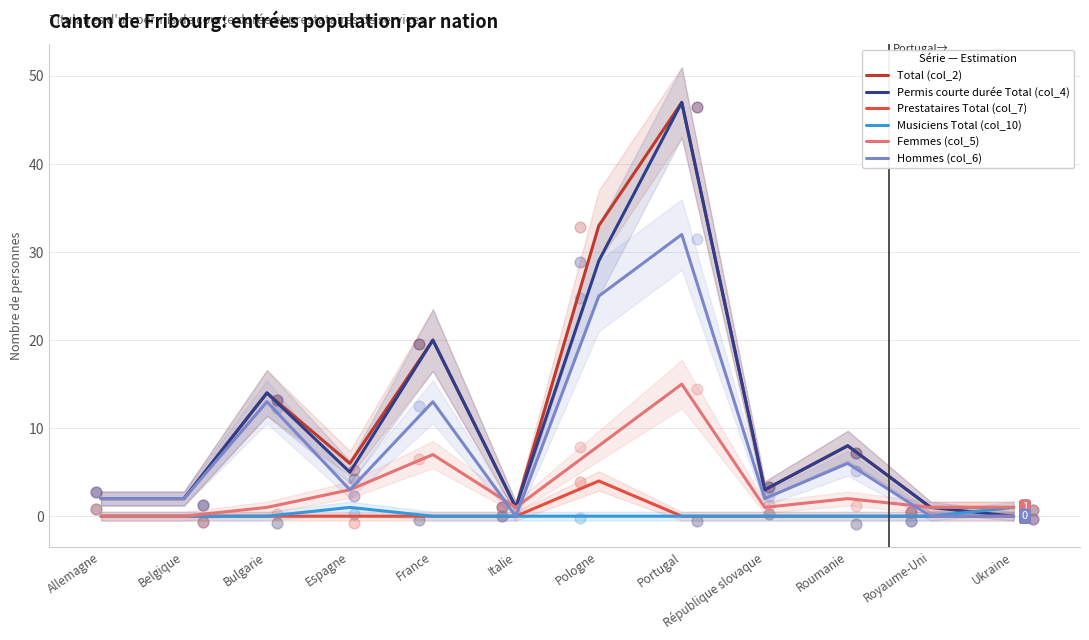

At how many categories does at least one series exceed 22?

2